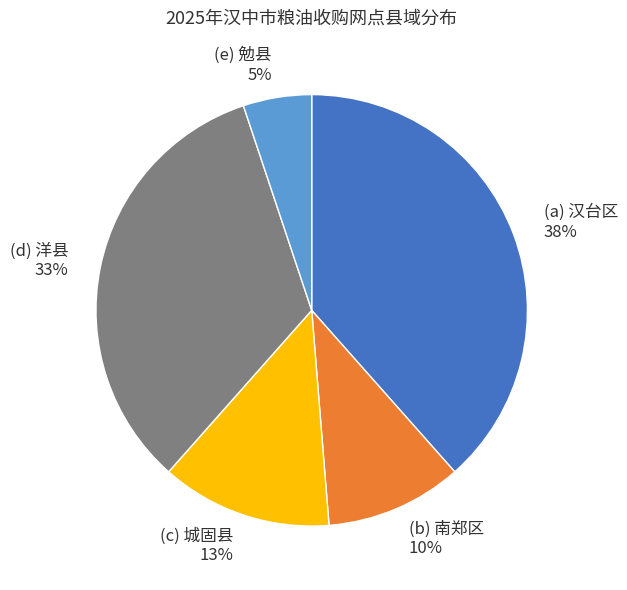

To the nearest percent, what is the difference between the largest and smallest slice percentages?

33%